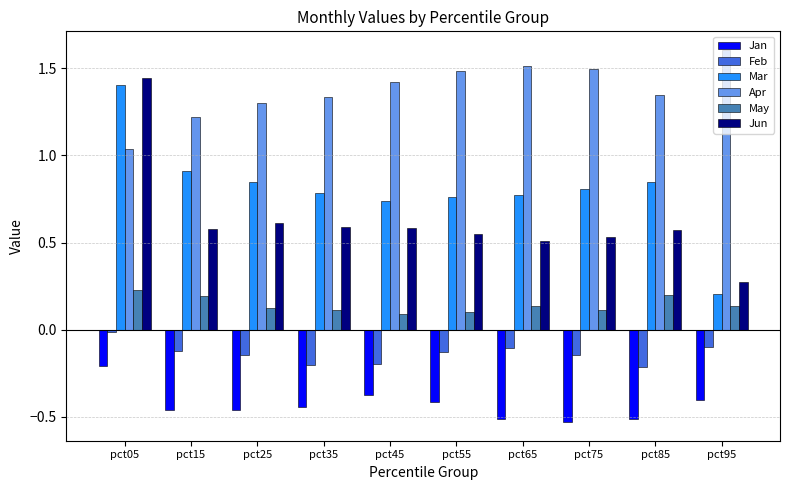

At which category is the sum across all series the highest?

pct05